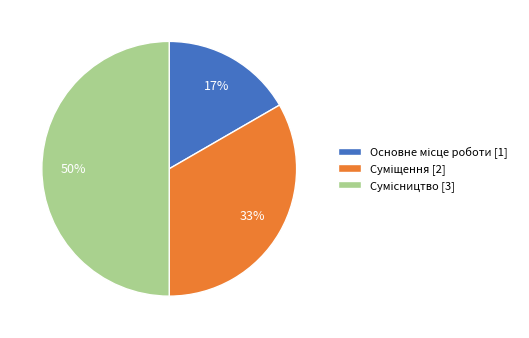

To the nearest percent, what is the difference between the largest and smallest slice percentages?

33%